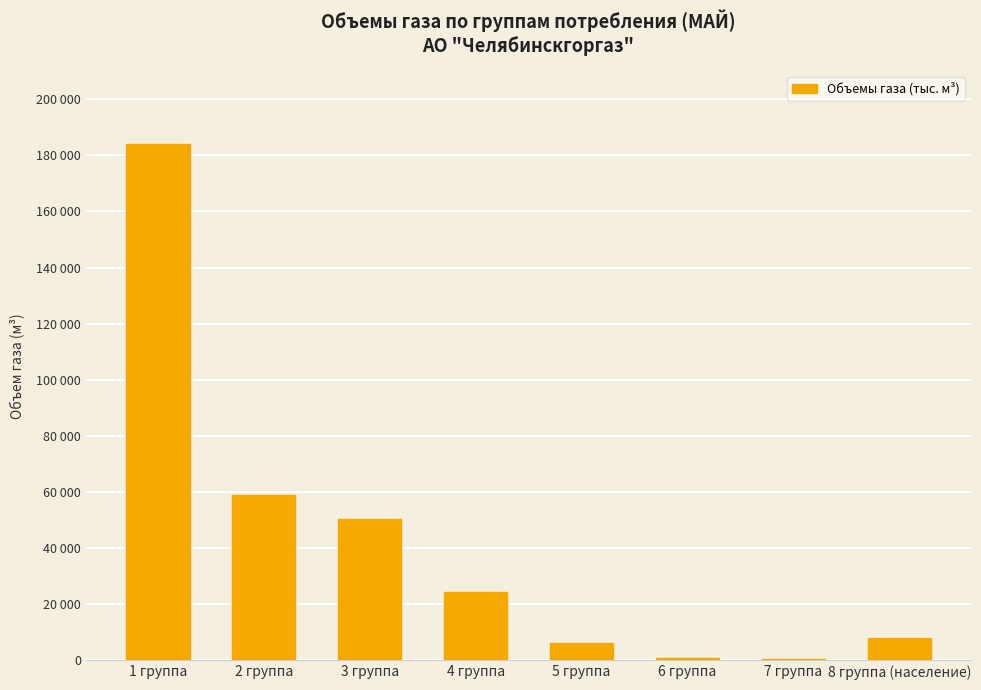

Does the chart contain any negative values?

No